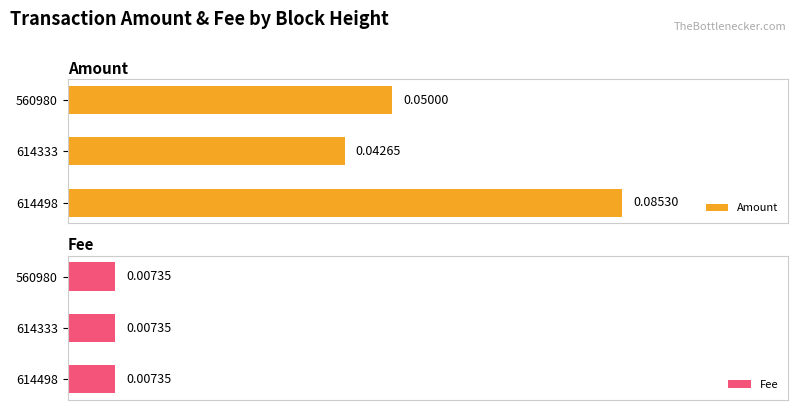

Rank the categories by Amount value from lowest to highest.

614333, 560980, 614498